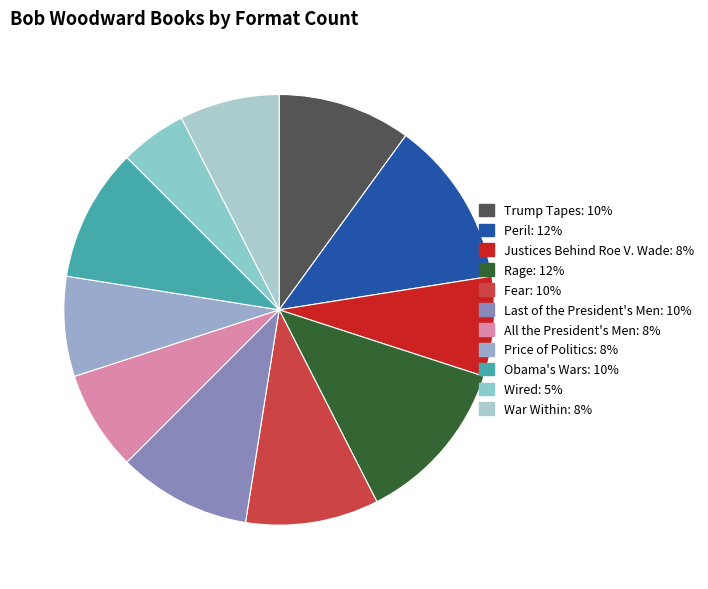

Does Justices Behind Roe V. Wade account for over 50% of the chart?

No